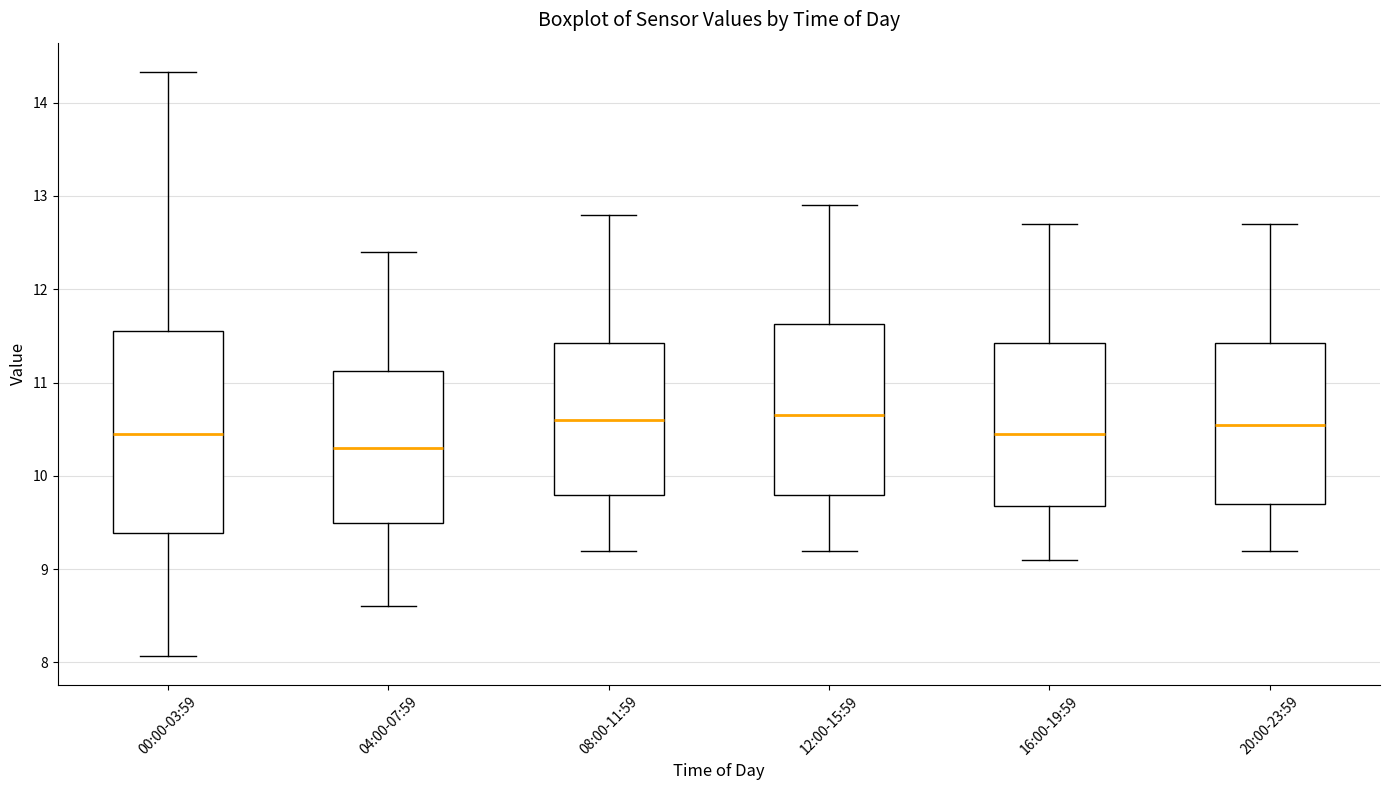

Where does the upper whisker of the box for 16:00-19:59 end on the y-axis? The values are not printed on the chart, so give them approximately, as read against the axis.

12.7